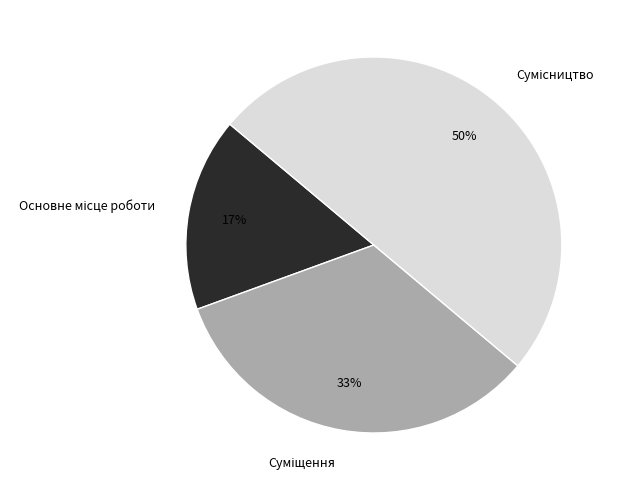

To the nearest percent, what is the difference between the largest and smallest slice percentages?

33%